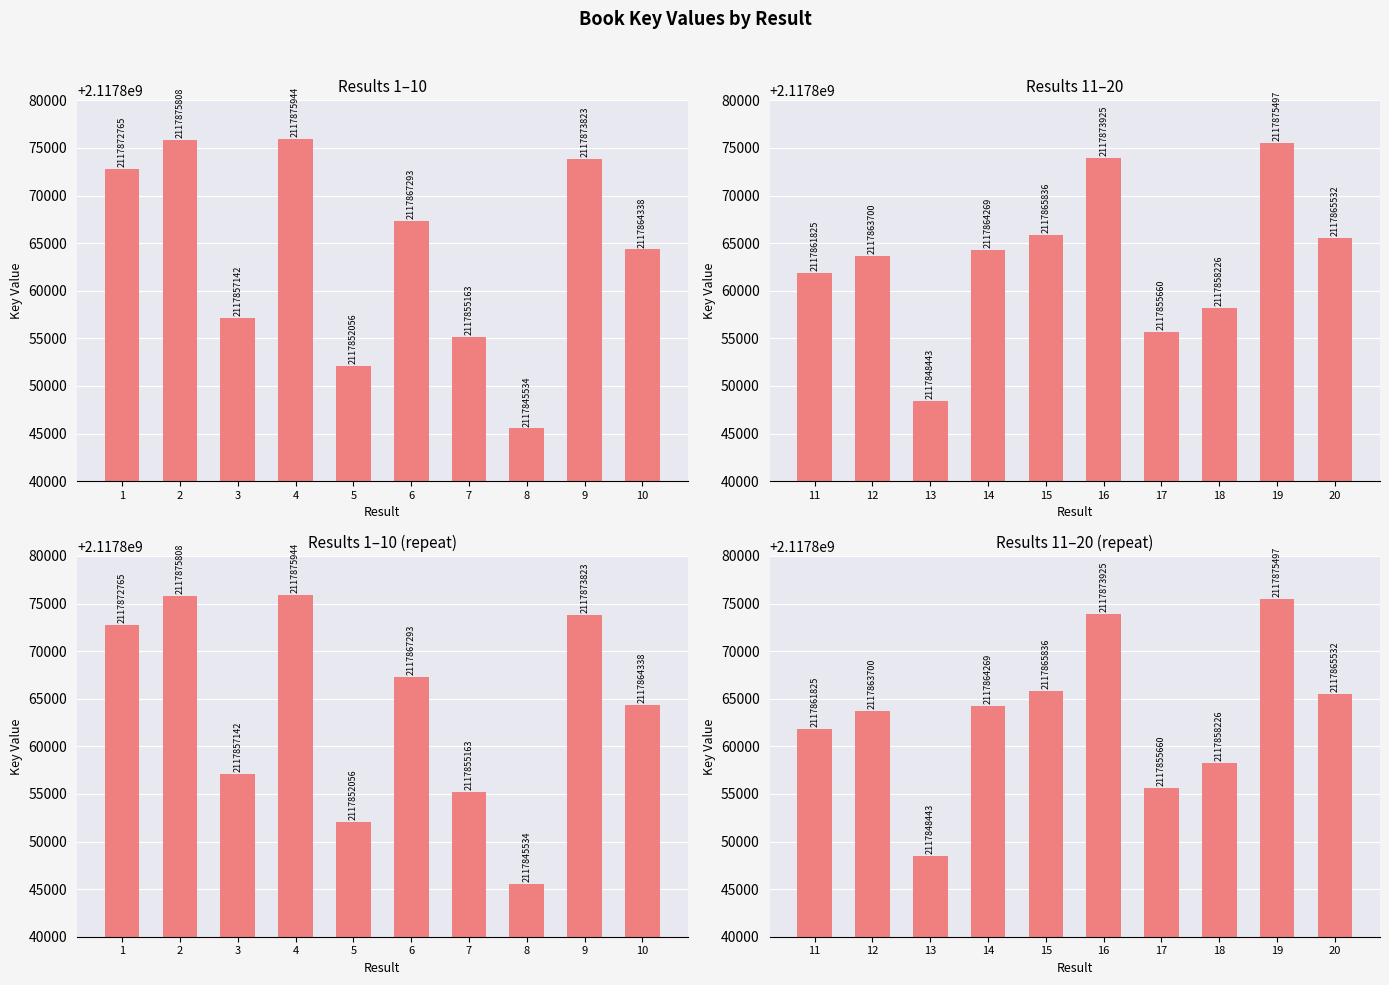

Count the number of categories in the chart.

10